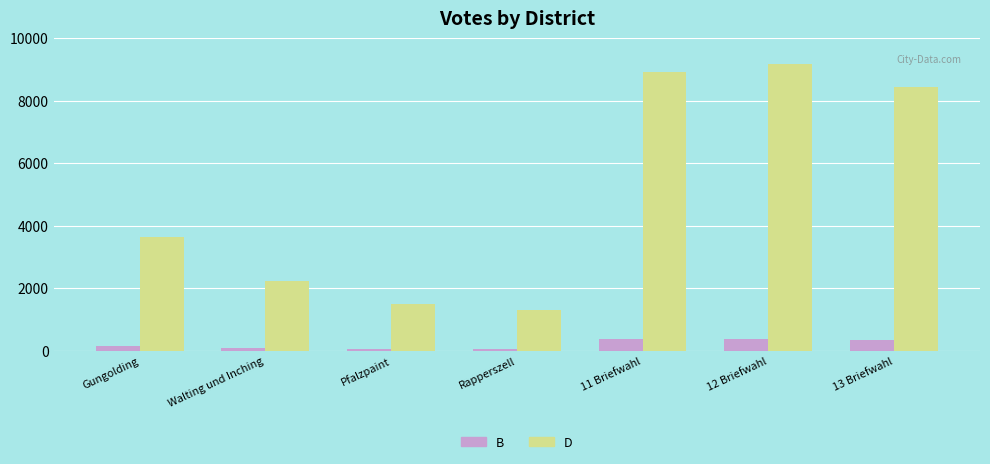

What is the value of the B bar at the 6th from the left?

376